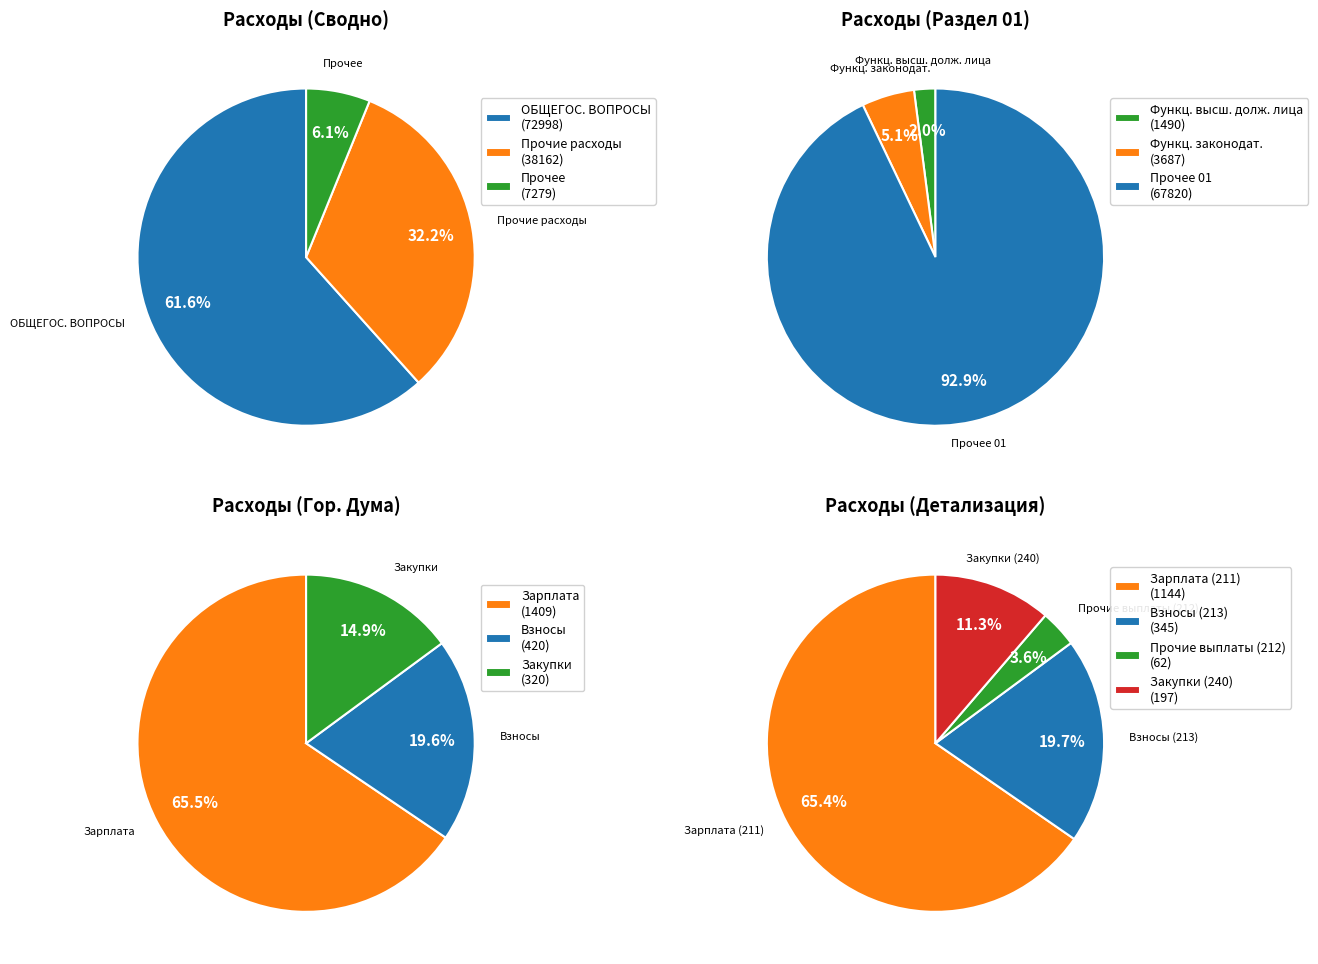

What percentage is the Прочие расходы slice, to the nearest percent?

32%